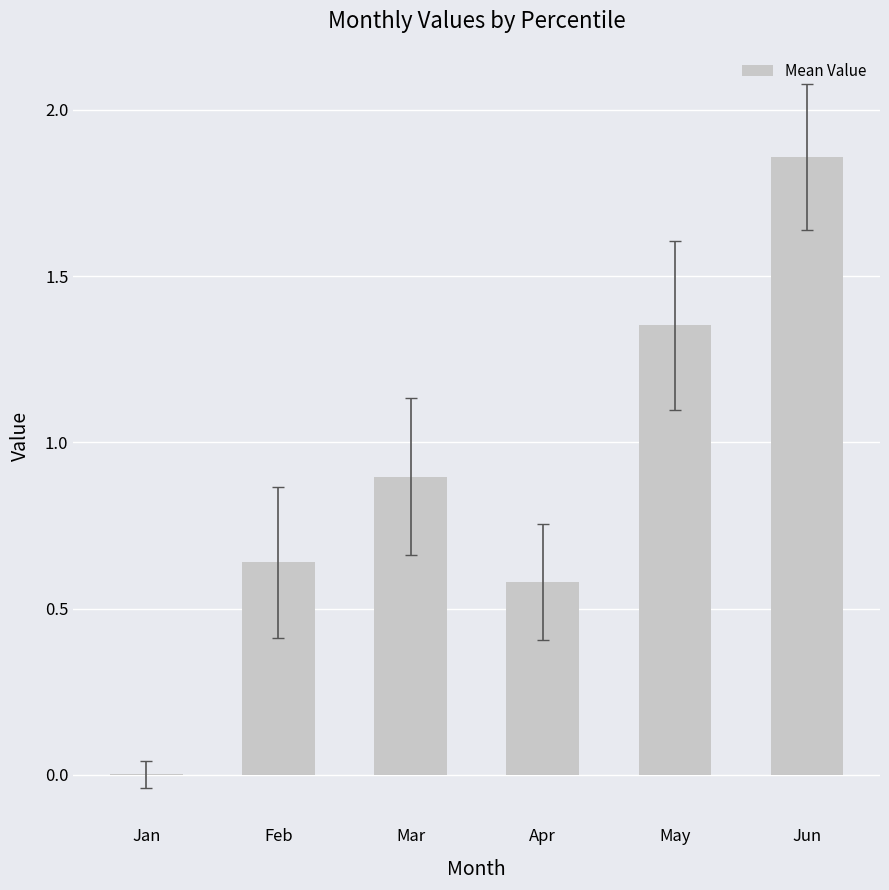

Which label corresponds to the largest value in the chart?

Jun